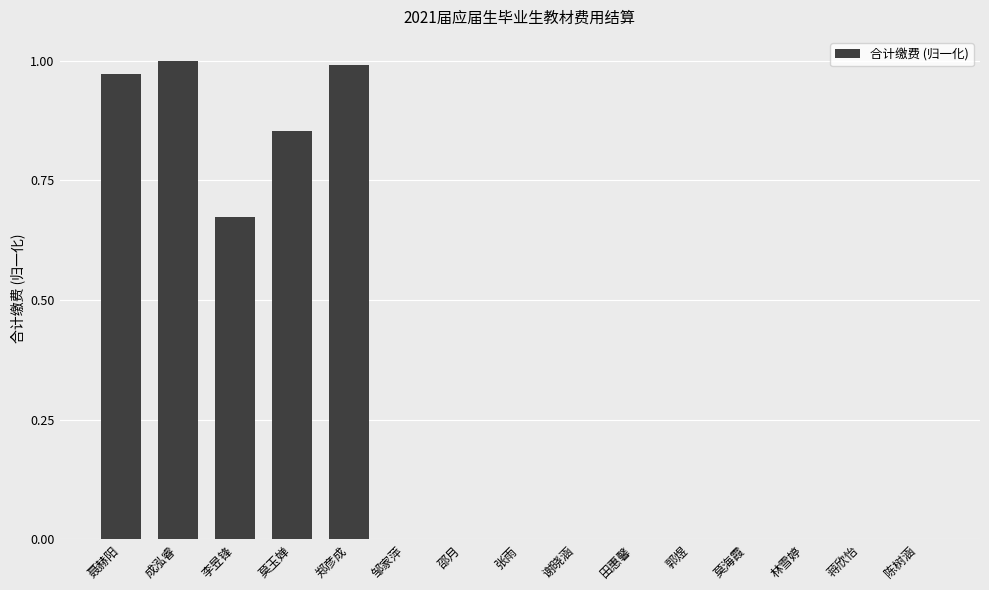

What is the average value?

0.3